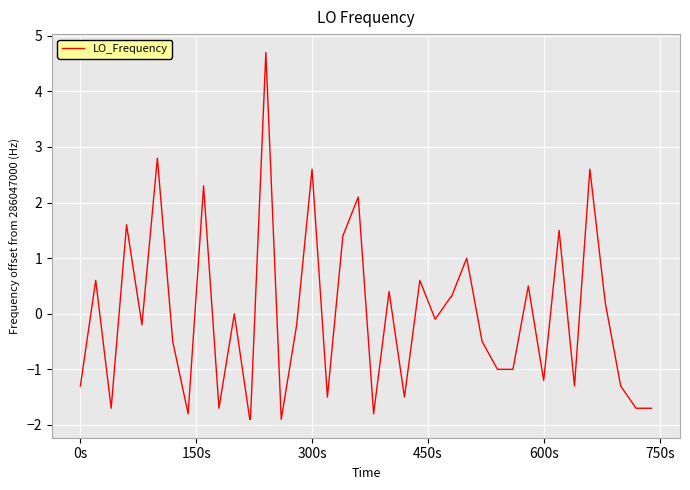

What is the smallest value displayed?

-1.9